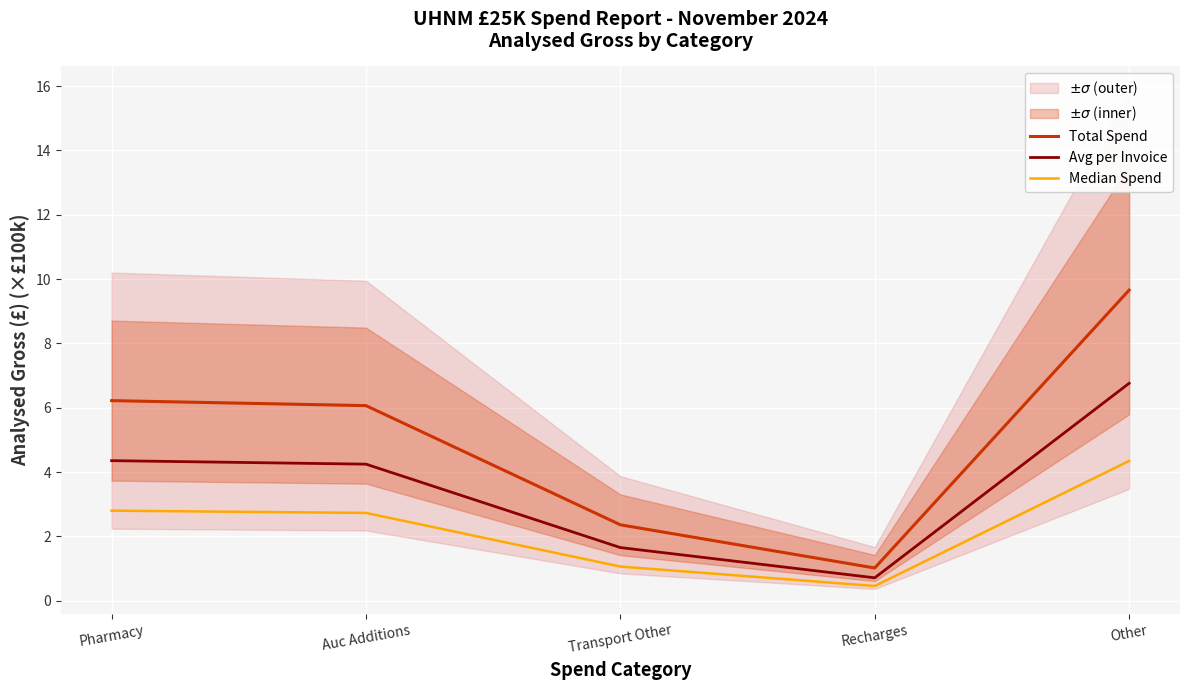

Reading left to right, extract all data points from this chart.

Total Spend: 6.2	6.1	2.4	1.0	9.7
Avg per Invoice: 4.4	4.2	1.7	0.7	6.8
Median Spend: 2.8	2.7	1.1	0.5	4.3